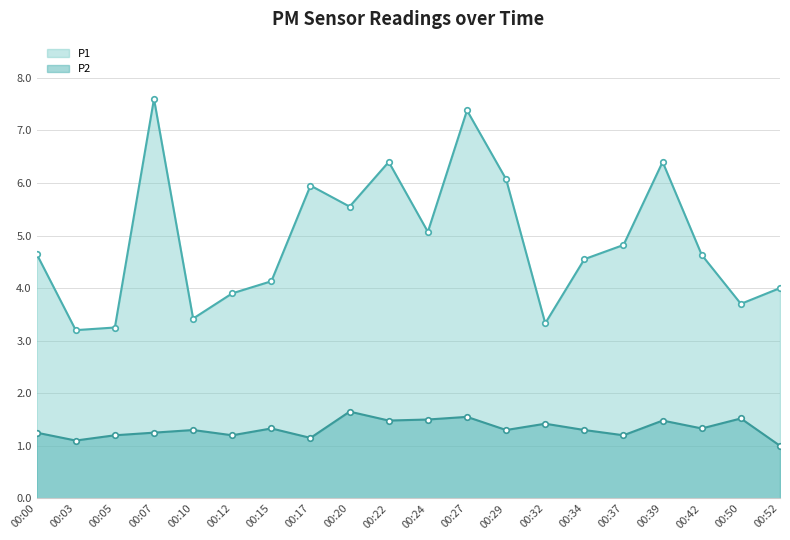

What is the spread (max minus min) of values at 00:20?

3.9